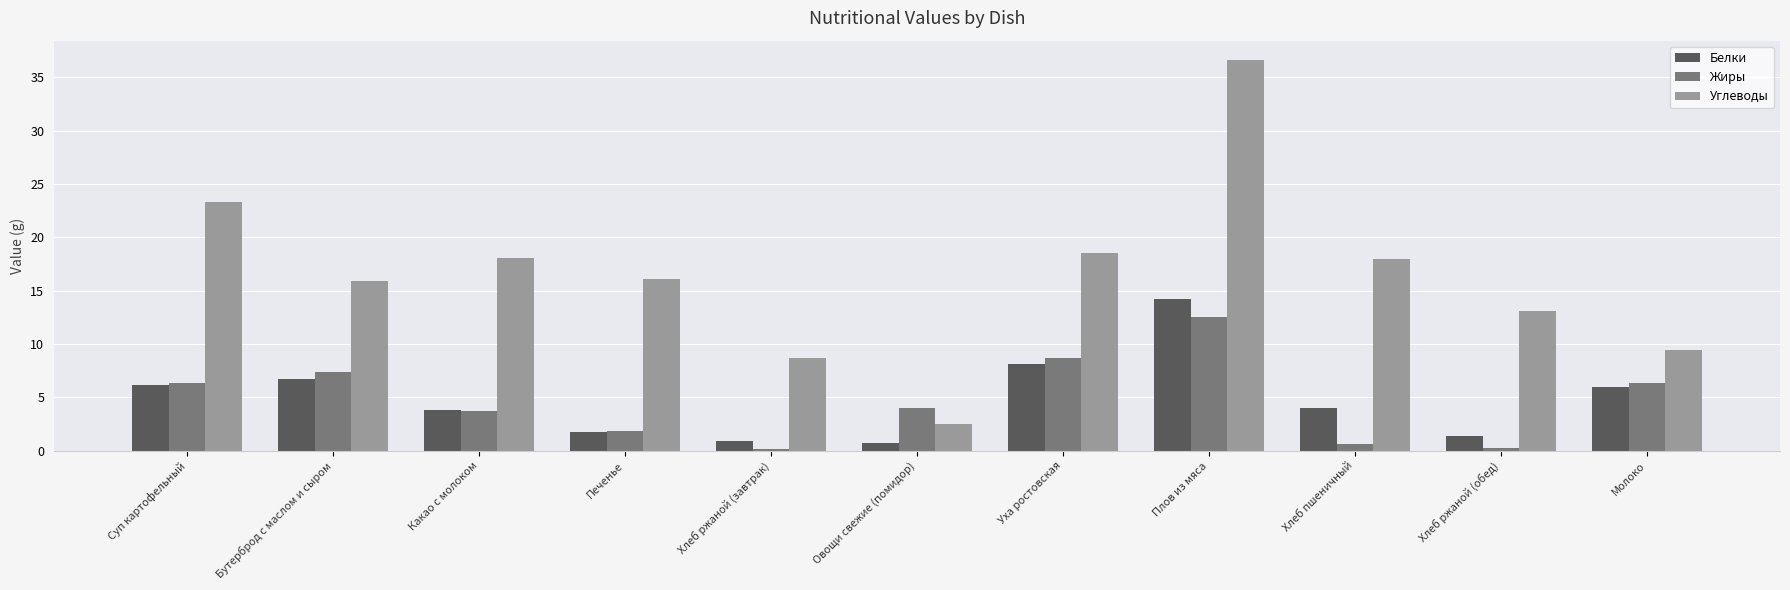

Rank the series by their maximum value, from lowest to highest.

Жиры, Белки, Углеводы